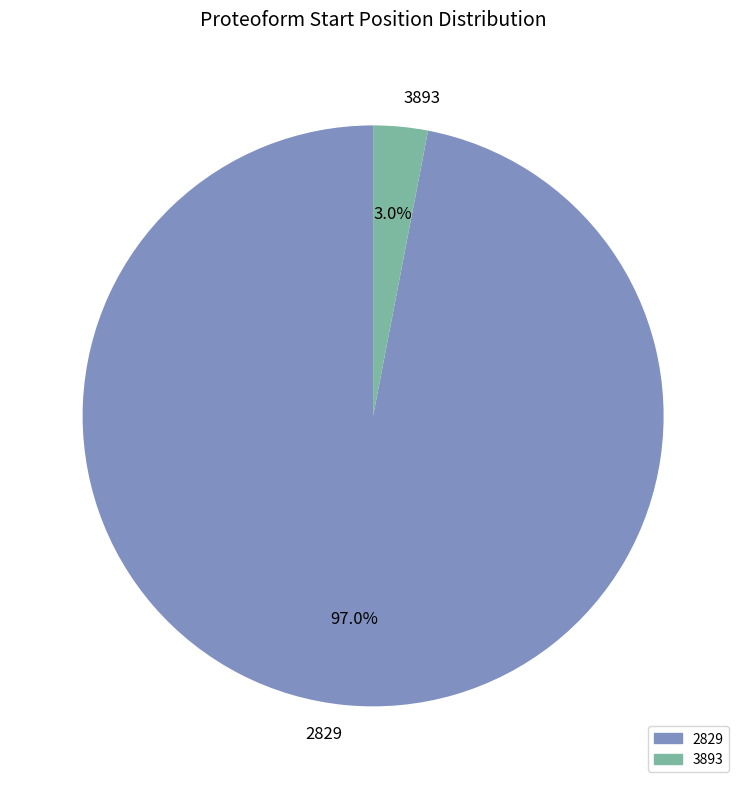

To the nearest percent, what is the difference between the largest and smallest slice percentages?

94%